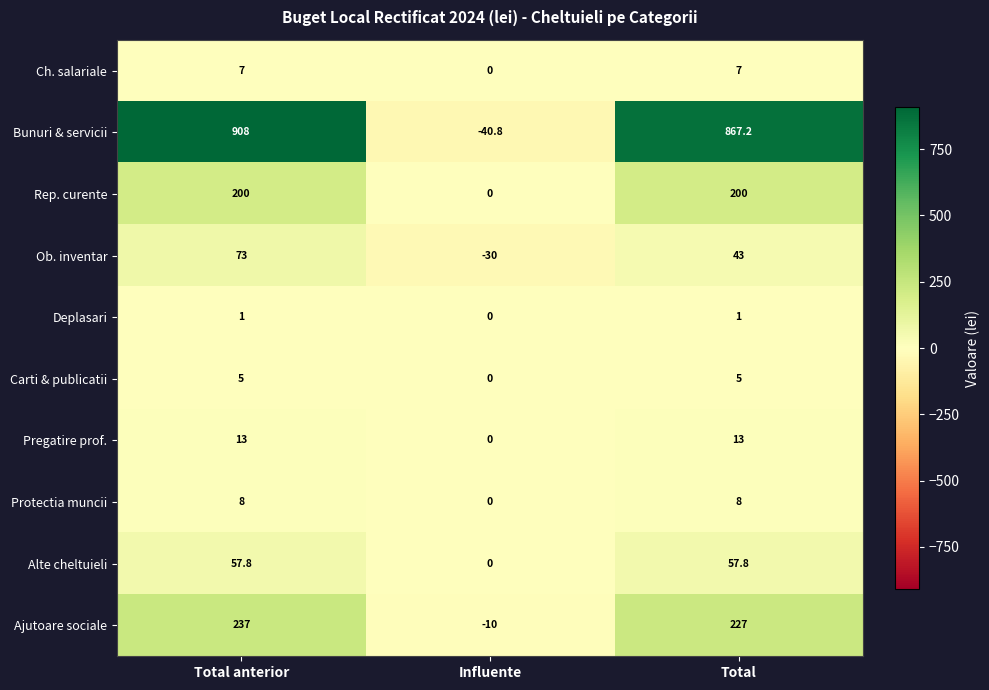

What is the total value across all series at Total anterior?

1509.8